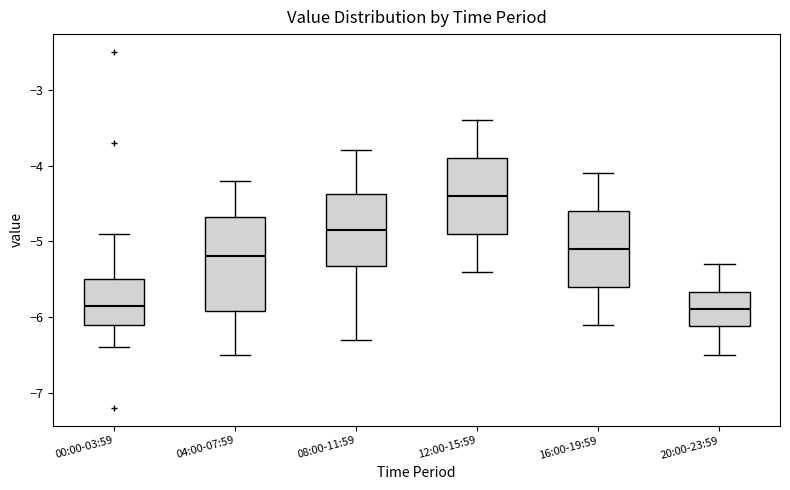

Reading left to right, read every box against the y-axis: the position of its median line, the range the box covers, and the ends of its whiskers. The values are not printed on the chart, so give them approximately, as read against the axis.

00:00-03:59: median -5.8, box -6.1 to -5.5, whiskers -6.4 to -4.9
04:00-07:59: median -5.2, box -5.9 to -4.7, whiskers -6.5 to -4.2
08:00-11:59: median -4.8, box -5.3 to -4.4, whiskers -6.3 to -3.8
12:00-15:59: median -4.4, box -4.9 to -3.9, whiskers -5.4 to -3.4
16:00-19:59: median -5.1, box -5.6 to -4.6, whiskers -6.1 to -4.1
20:00-23:59: median -5.9, box -6.1 to -5.7, whiskers -6.5 to -5.3